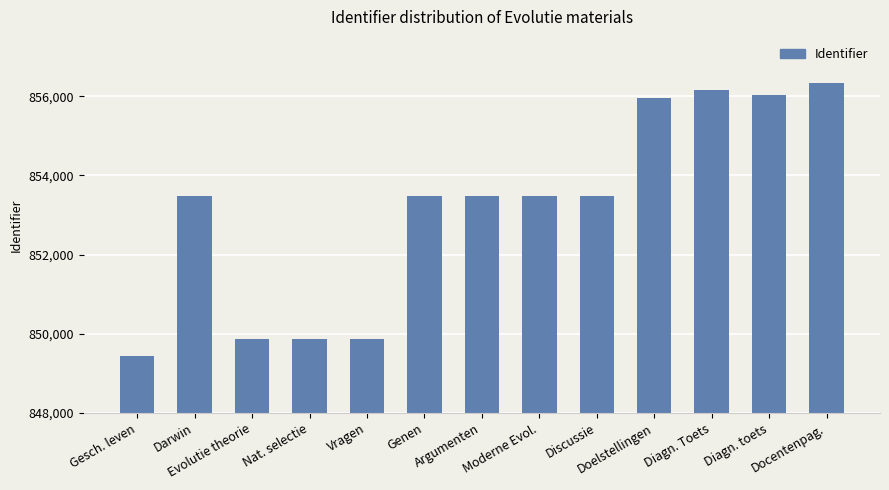

Which category has the highest value across all series?

Docentenpag.